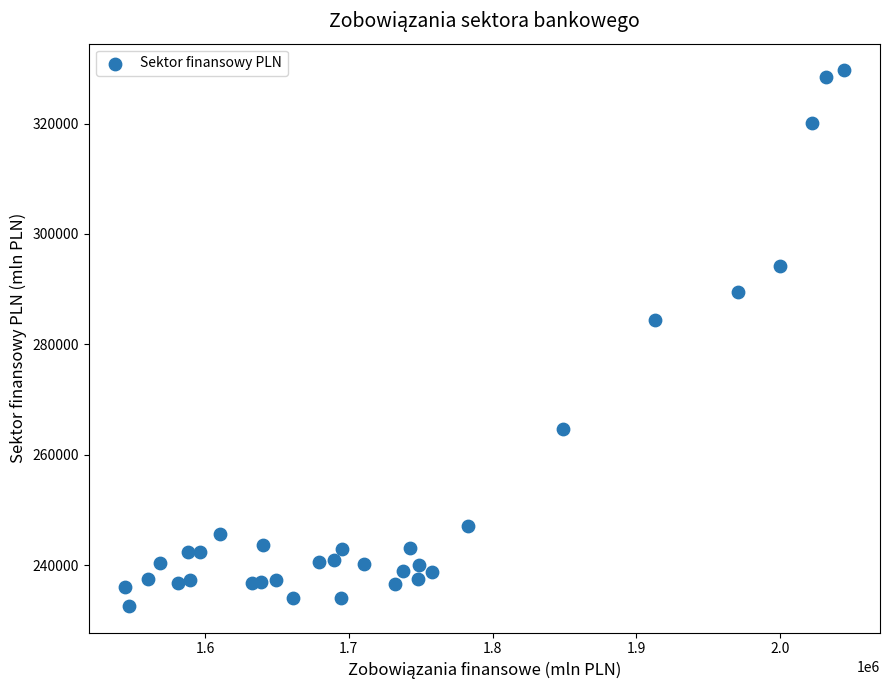

What is the range of X values (max minus min)?

500374